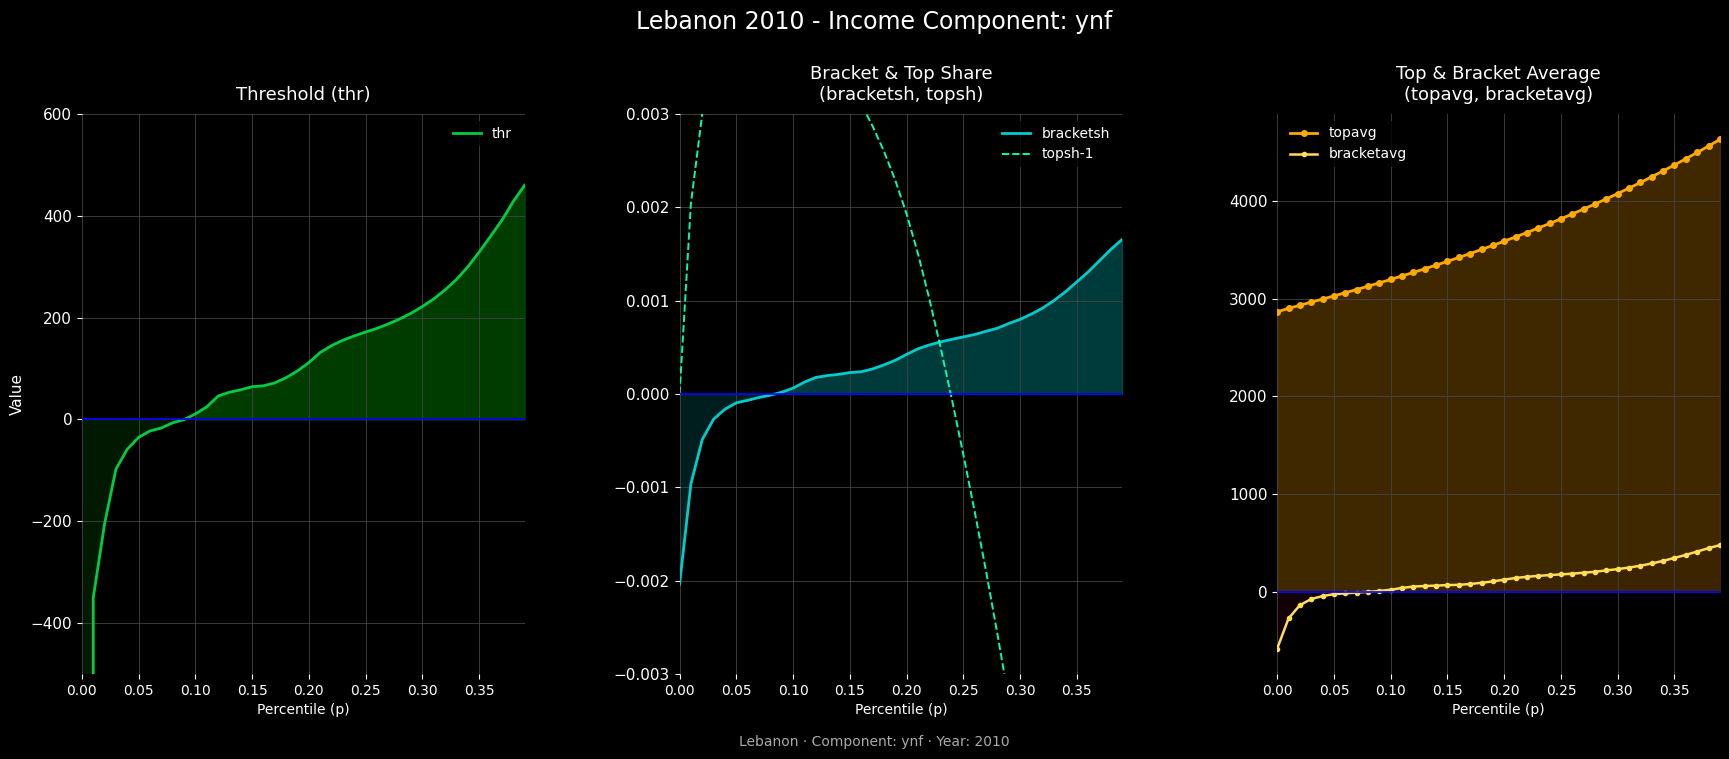

What is the difference between the maximum and minimum values in the bracketavg series?

1059.5